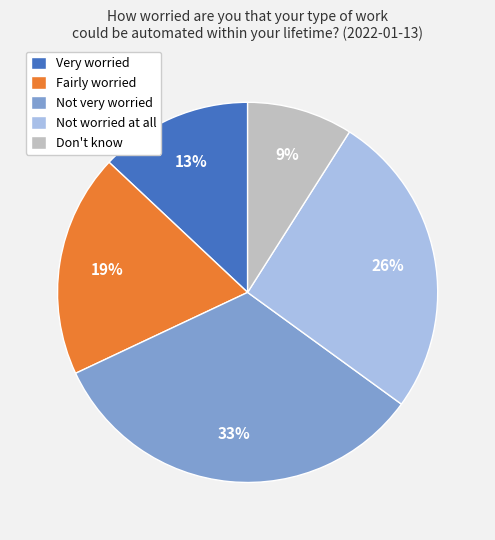

How many slices are in this pie chart?

5